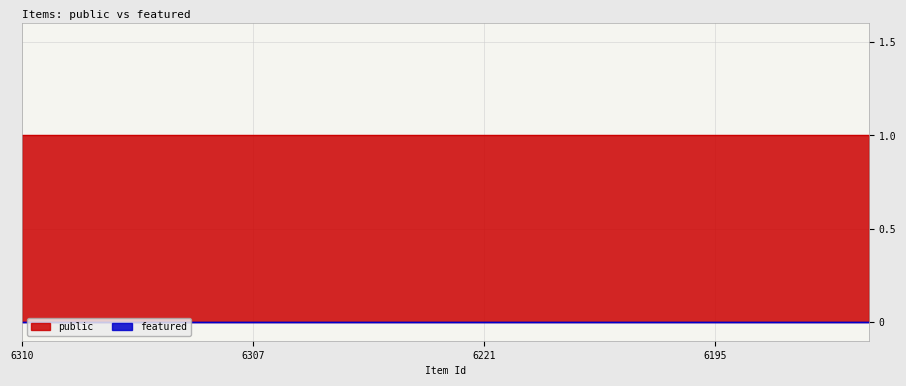

Between 6309 and 6221, which series saw the biggest shift?

public